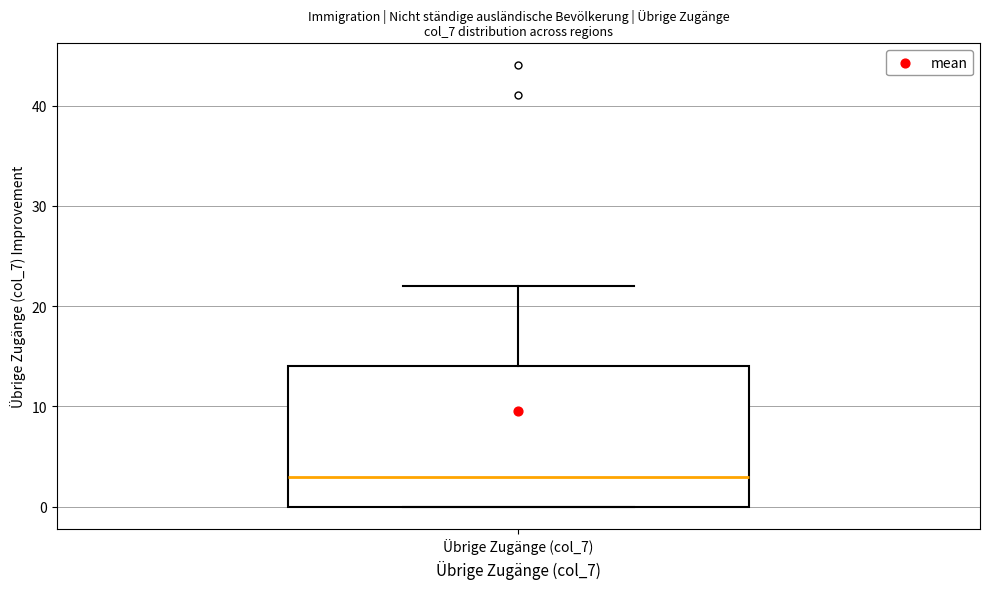

Where is the upper edge of the box for Übrige Zugänge (col_7) on the y-axis? The values are not printed on the chart, so give them approximately, as read against the axis.

14